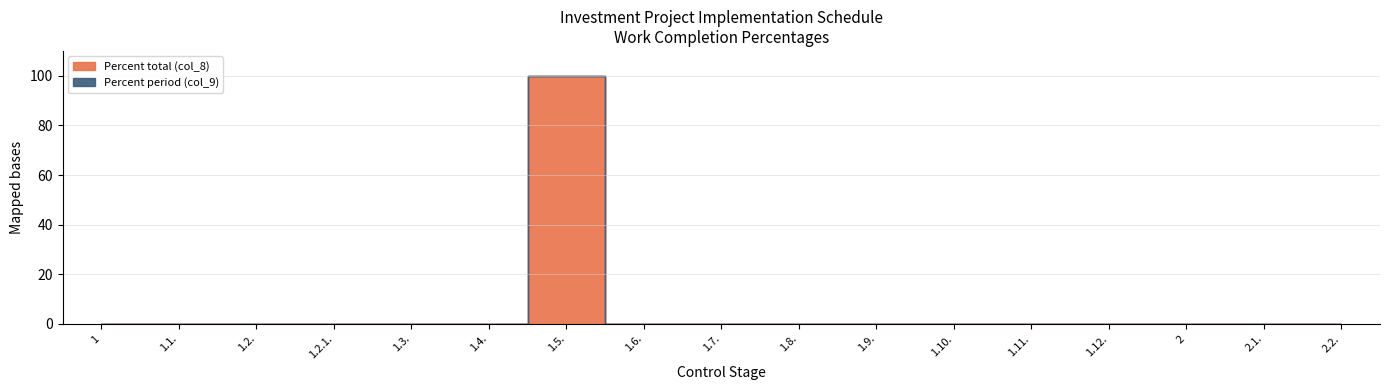

At which label is Percent total (col_8) closest to 50?

1